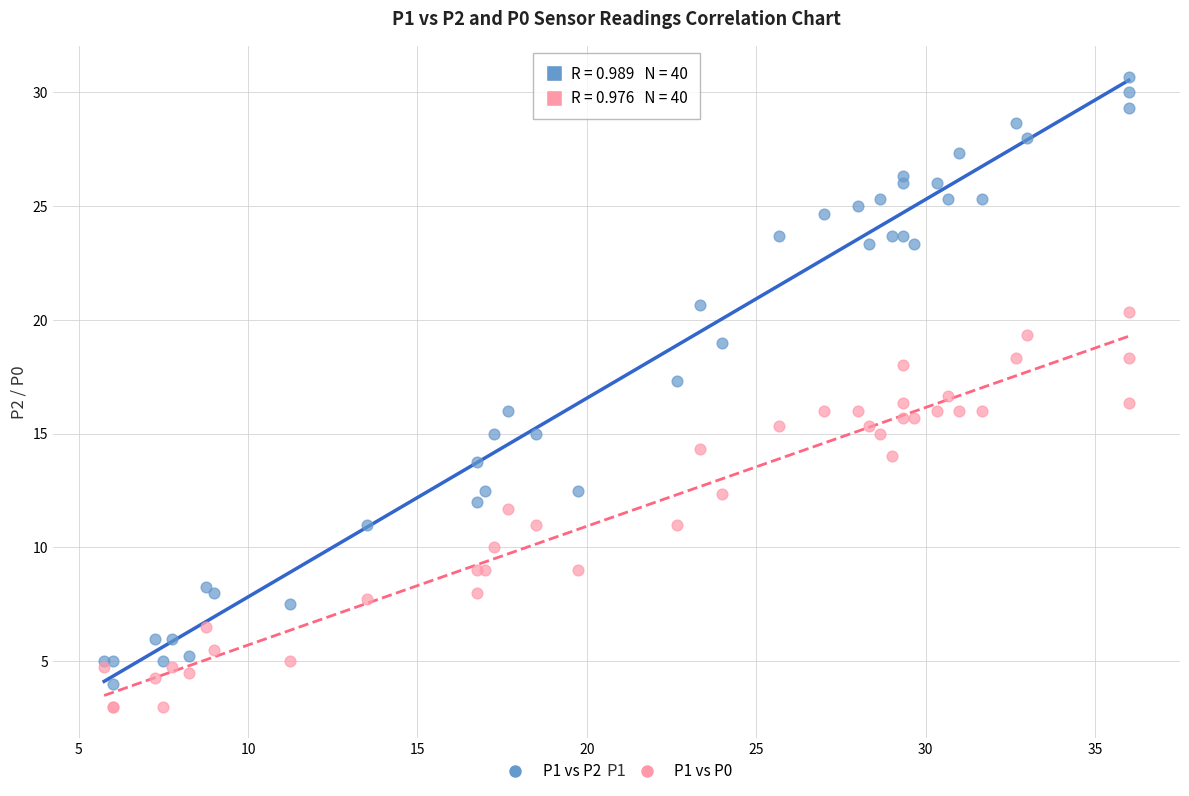

What is the X range (max minus min) for the scatter plot?

30.2